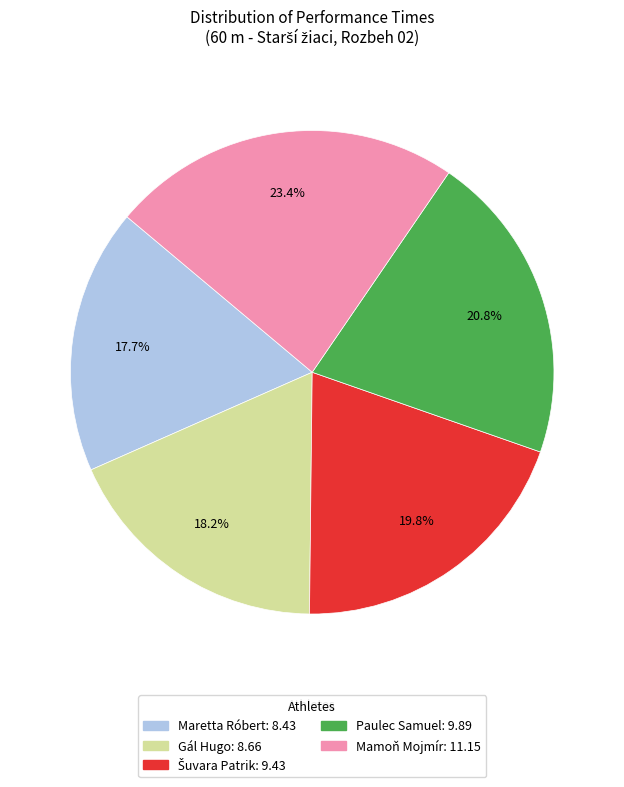

What is the largest slice in the pie chart?

Mamoň Mojmír